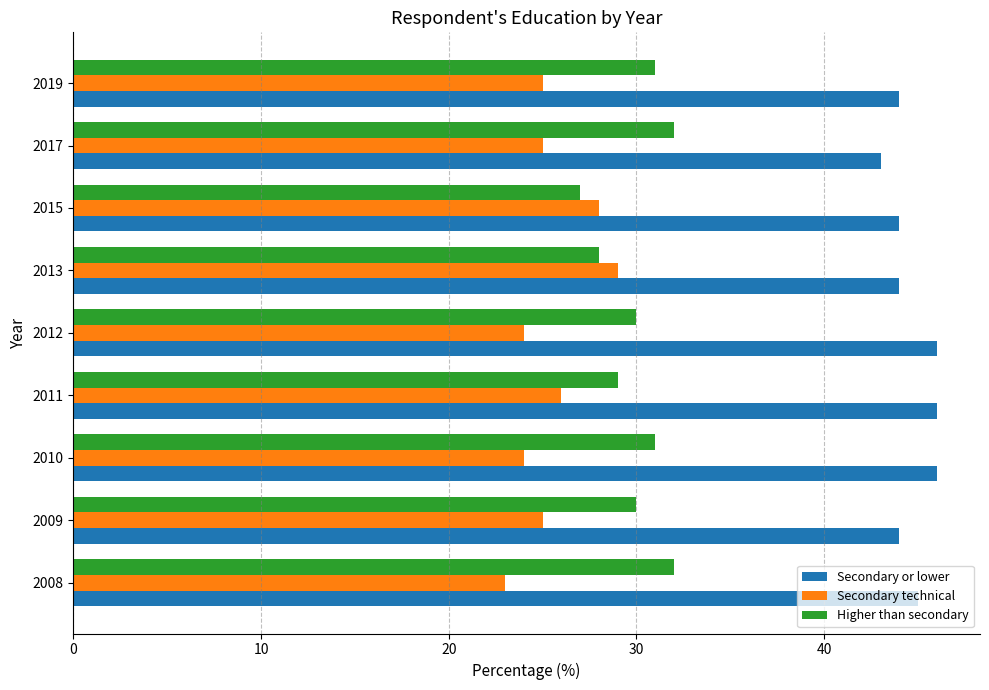

What is the sum of all Higher than secondary values?

270